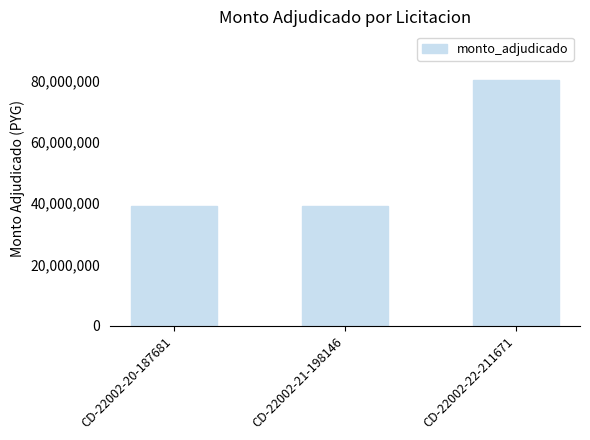

What is the maximum value shown in the chart?

80000000